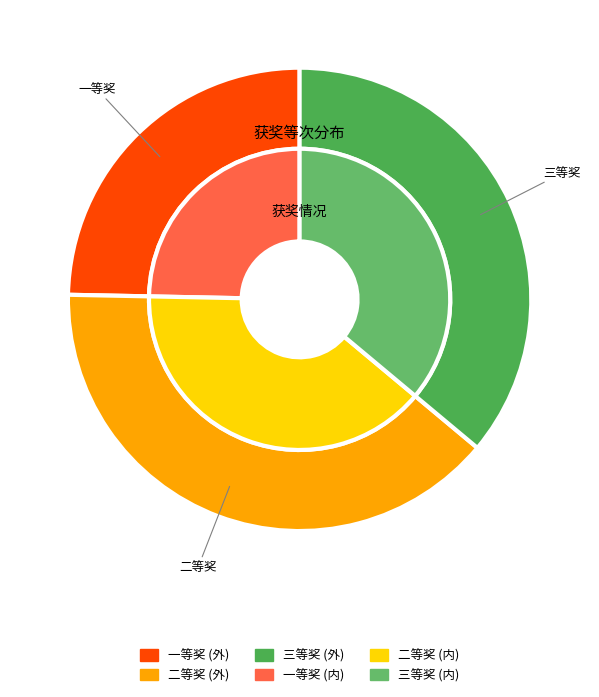

Which category has the smallest portion of the pie?

一等奖